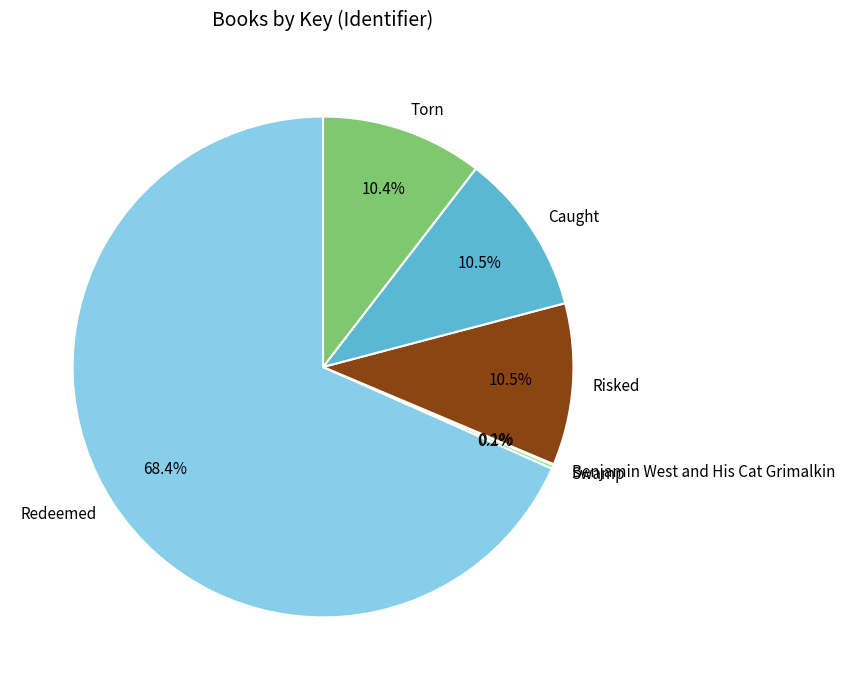

Which slice represents more than half of the pie?

Redeemed